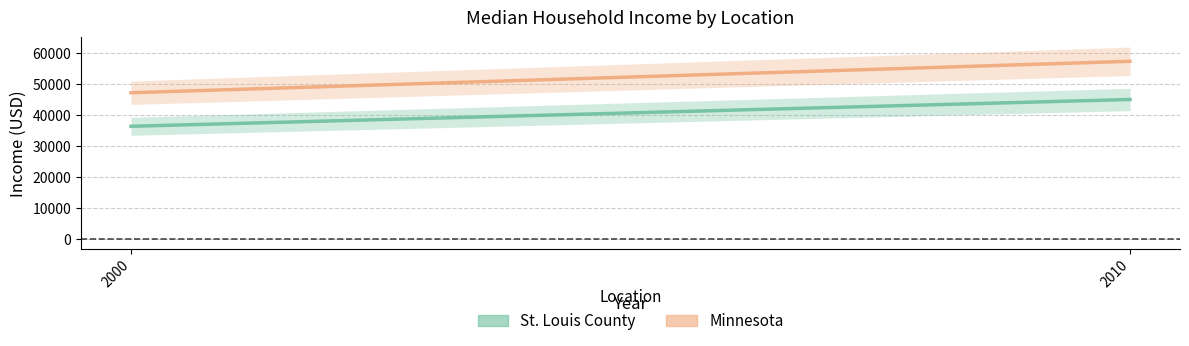

True or false: St. Louis County has a value of 44941 at 2010.

True